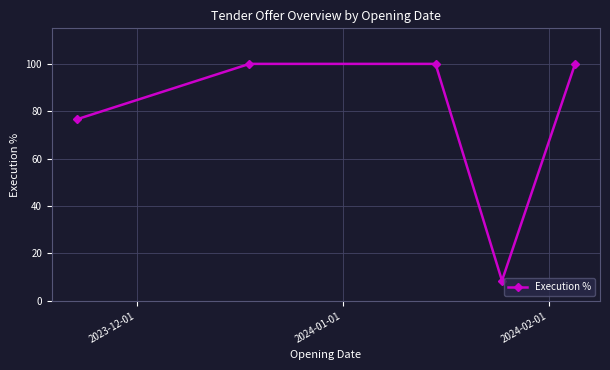

What is the sum of all values?

385.1